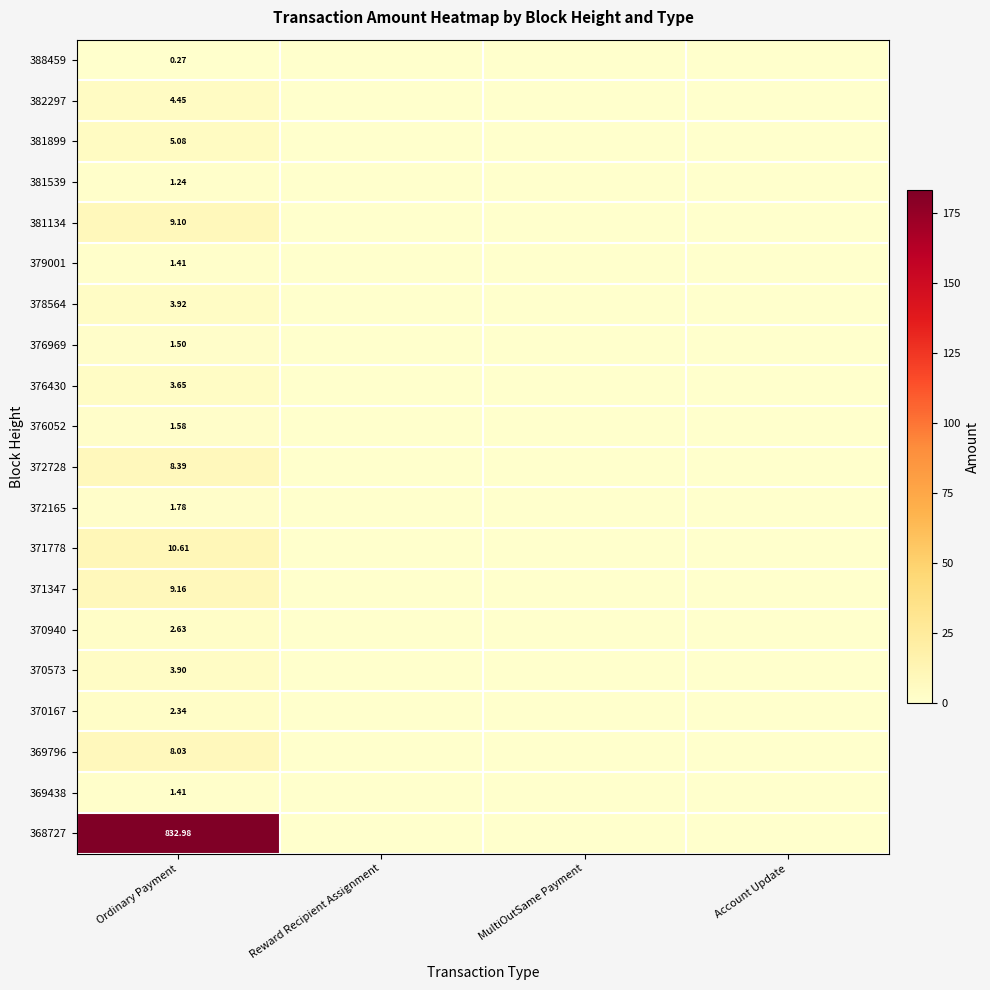

Rank the categories by 368727 value from highest to lowest.

Ordinary Payment, Reward Recipient Assignment, MultiOutSame Payment, Account Update